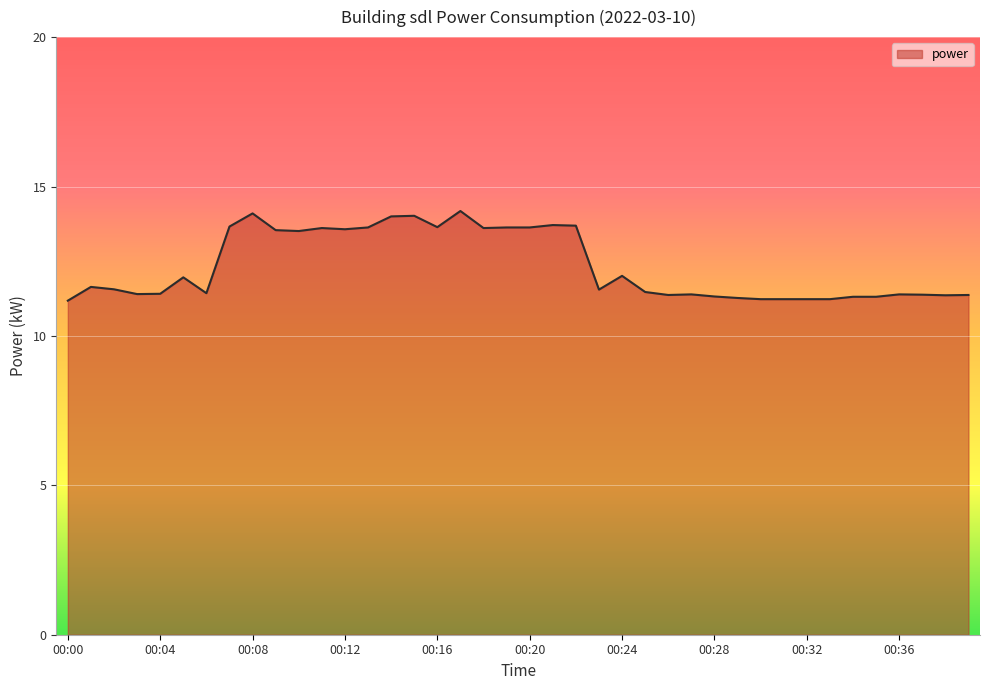

What is the greatest value displayed?

14.2